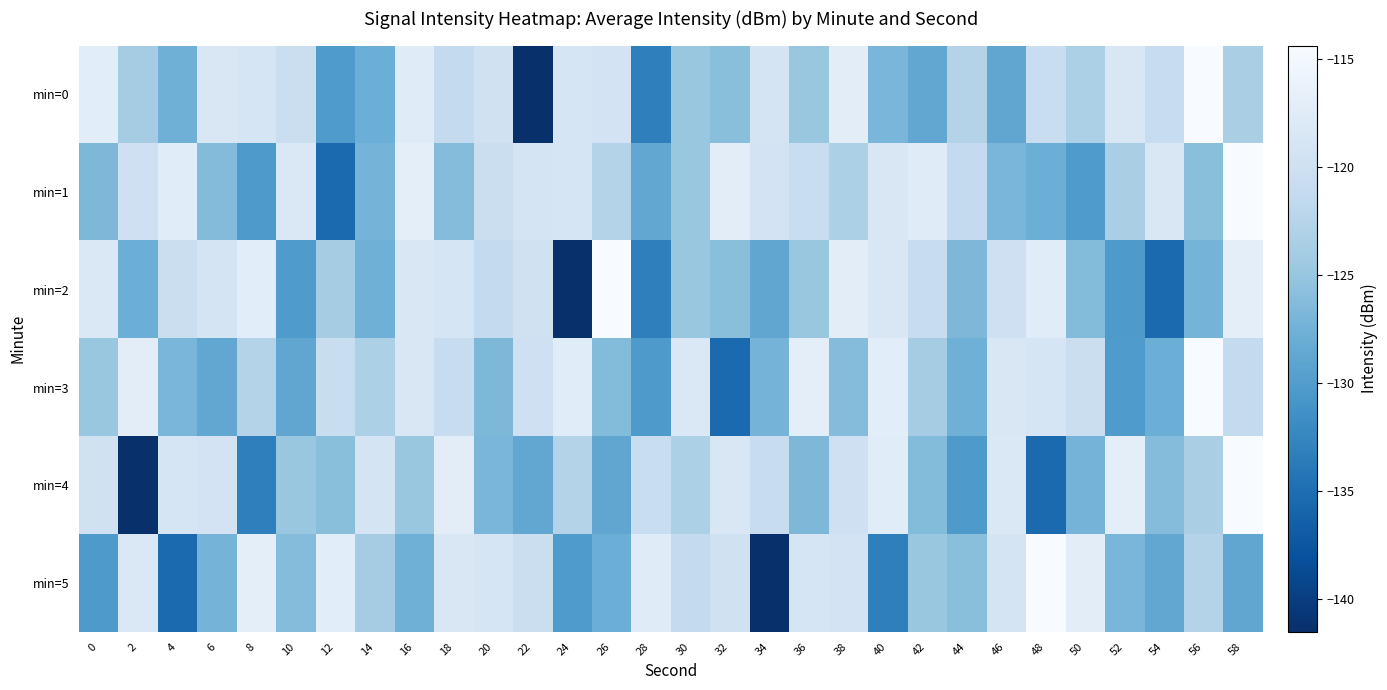

At which category is the sum across all series the highest?

58